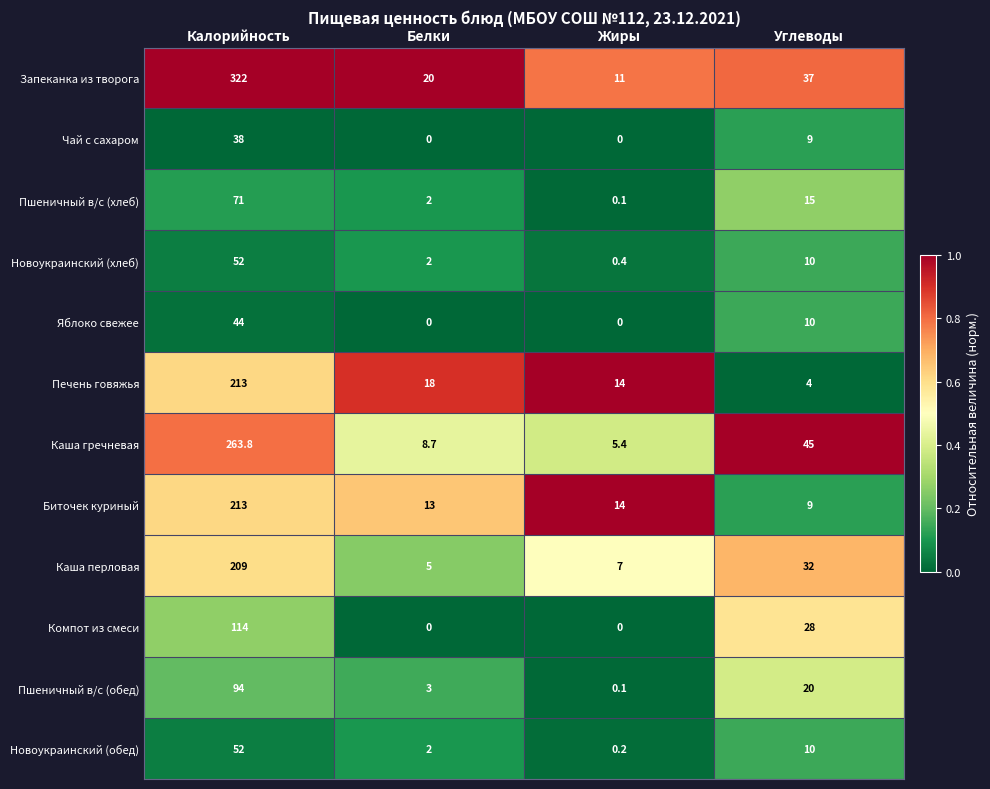

What is the difference between the maximum and minimum values in the Компот из смеси series?

114.0